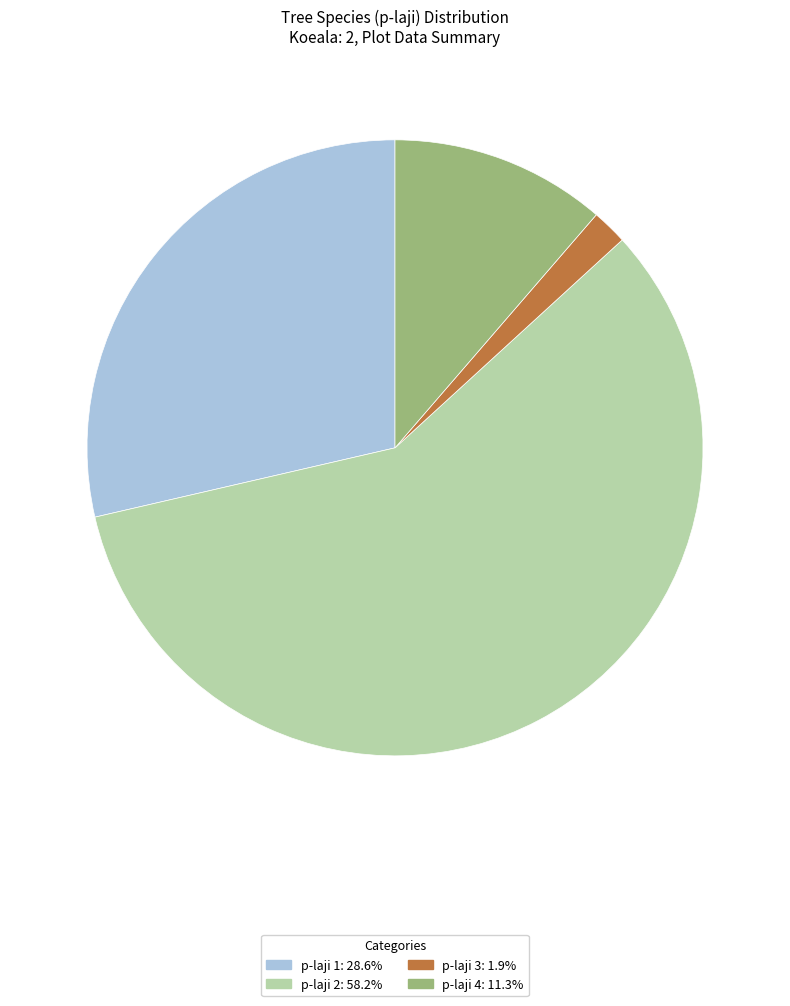

Is there any slice that represents more than half of the pie?

Yes